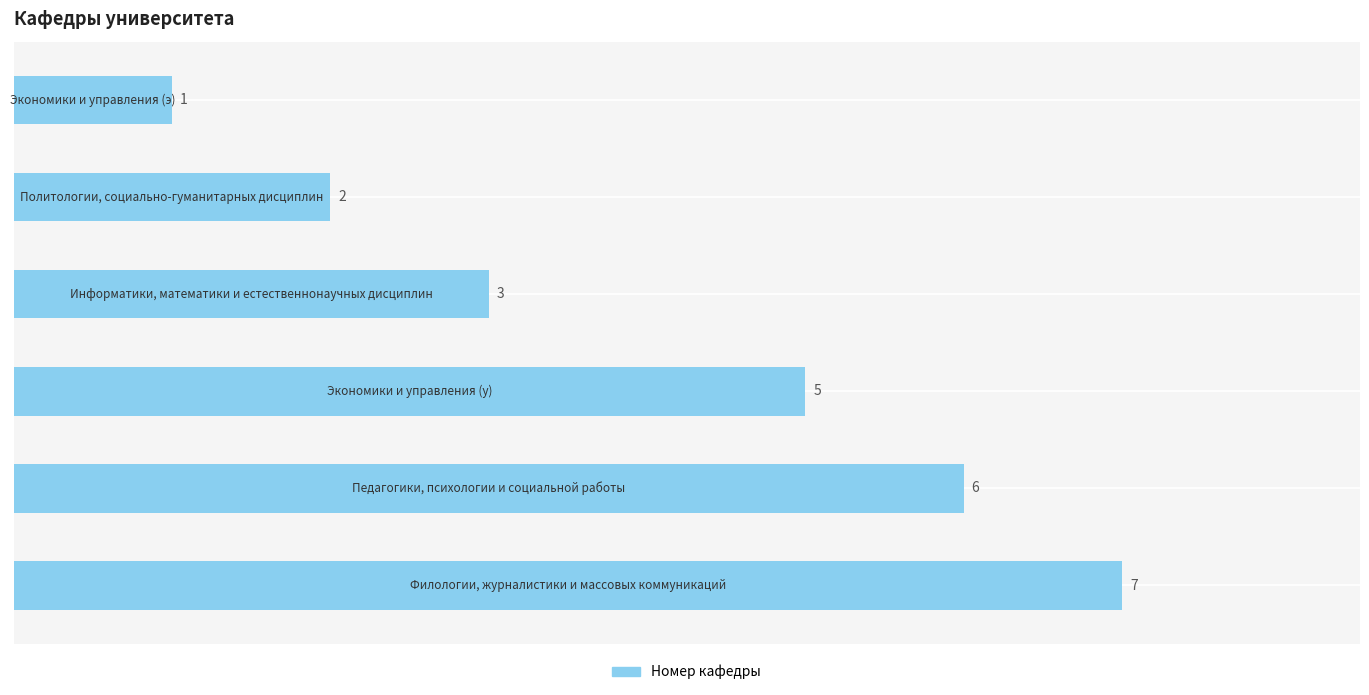

How many values are between 2 and 6?

4